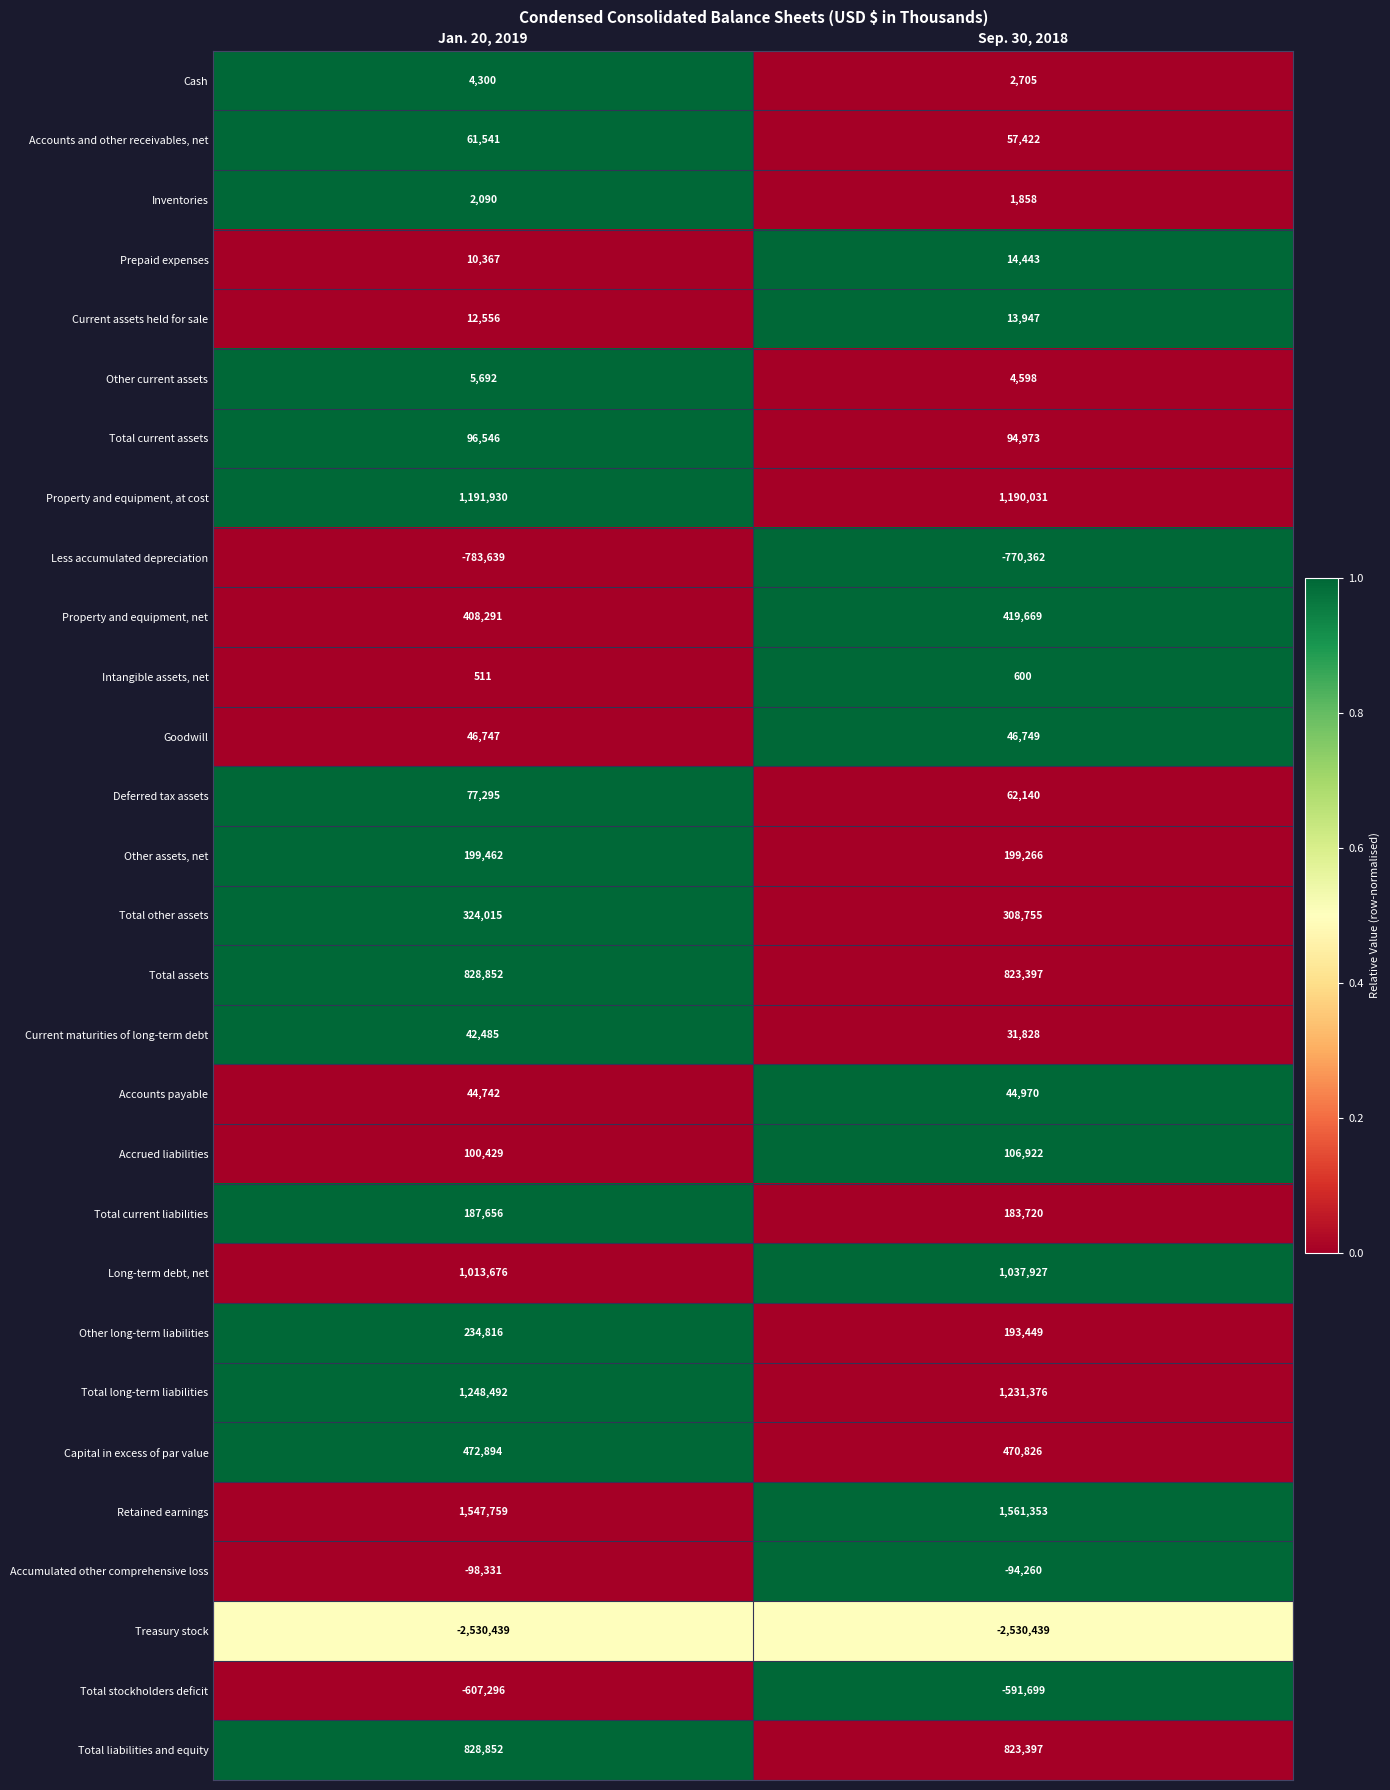

What is the average value of the Deferred tax assets series?

69718